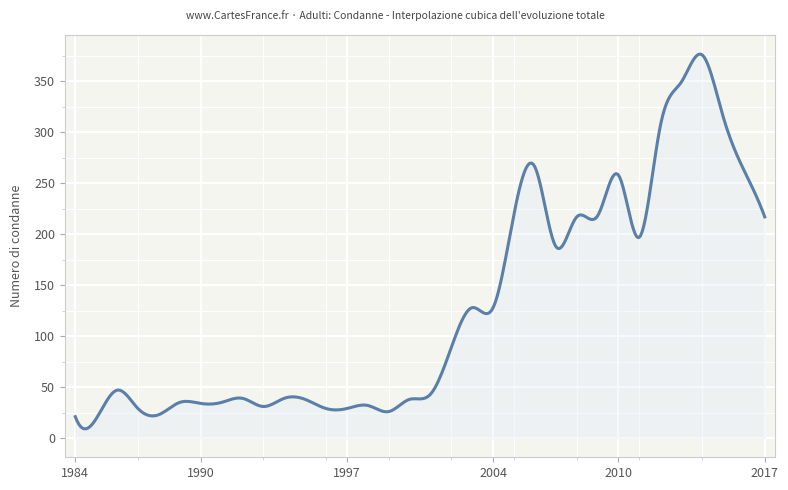

Does the chart display data point markers on the line(s)?

No